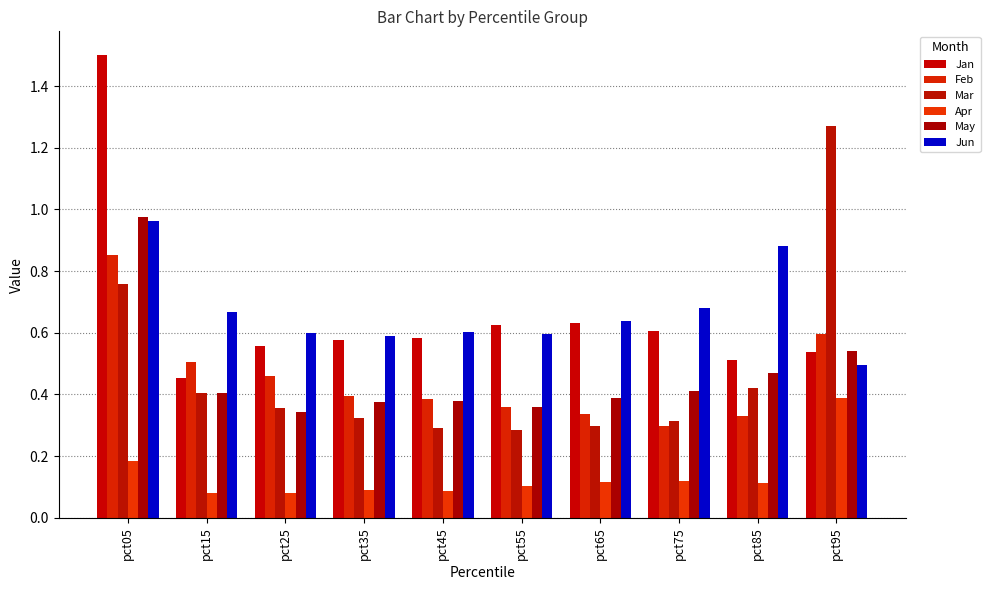

Reading left to right, what are all the values shown in this chart?

Jan: 1.5	0.5	0.6	0.6	0.6	0.6	0.6	0.6	0.5	0.5
Feb: 0.9	0.5	0.5	0.4	0.4	0.4	0.3	0.3	0.3	0.6
Mar: 0.8	0.4	0.4	0.3	0.3	0.3	0.3	0.3	0.4	1.3
Apr: 0.2	0.1	0.1	0.1	0.1	0.1	0.1	0.1	0.1	0.4
May: 1.0	0.4	0.3	0.4	0.4	0.4	0.4	0.4	0.5	0.5
Jun: 1.0	0.7	0.6	0.6	0.6	0.6	0.6	0.7	0.9	0.5